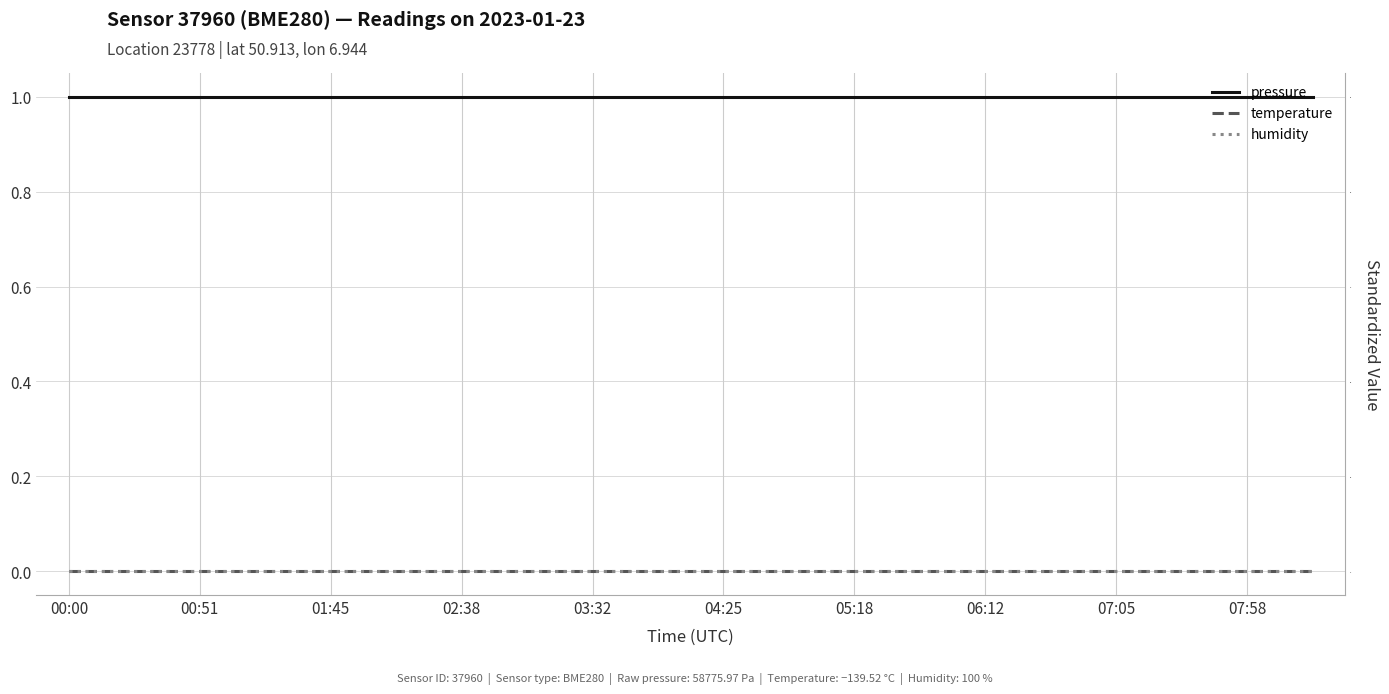

What is the label of the 2nd point from the left?

00:51